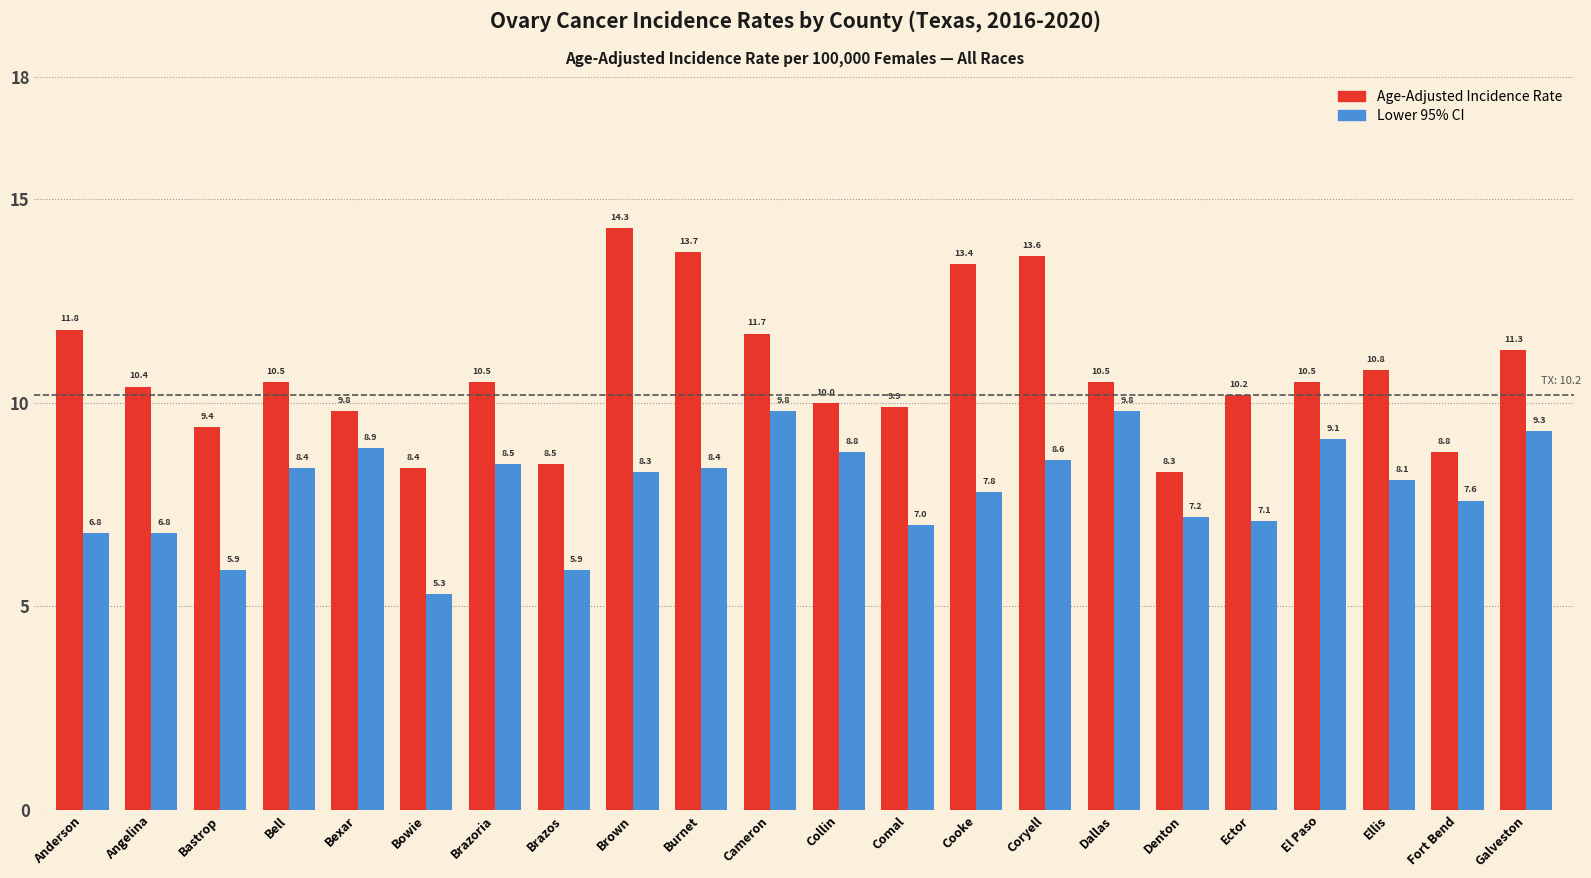

Which series has the widest spread of values?

Age-Adjusted Incidence Rate